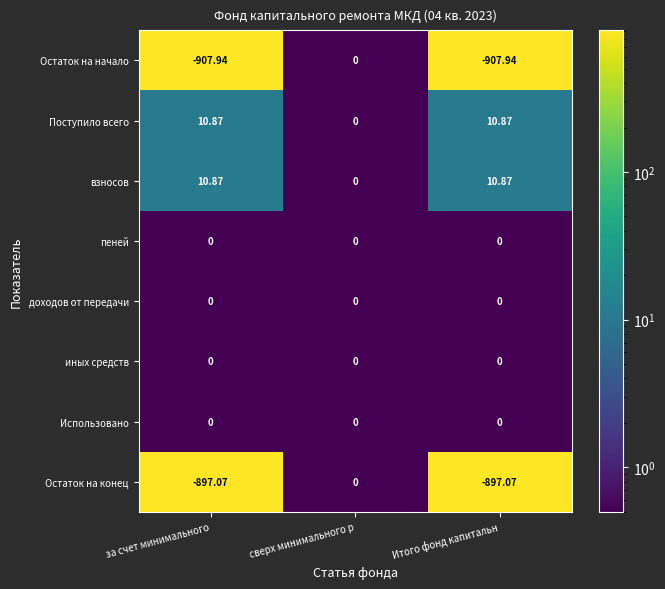

At which label does взносов reach its minimum?

сверх минимального р